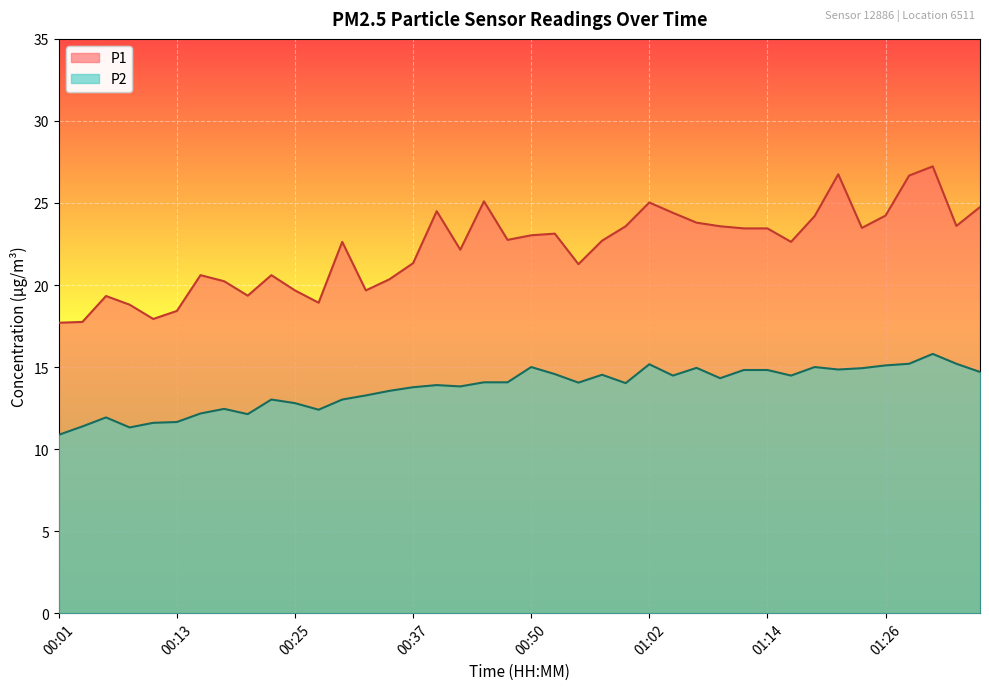

Which series has the largest range (max minus min)?

P1